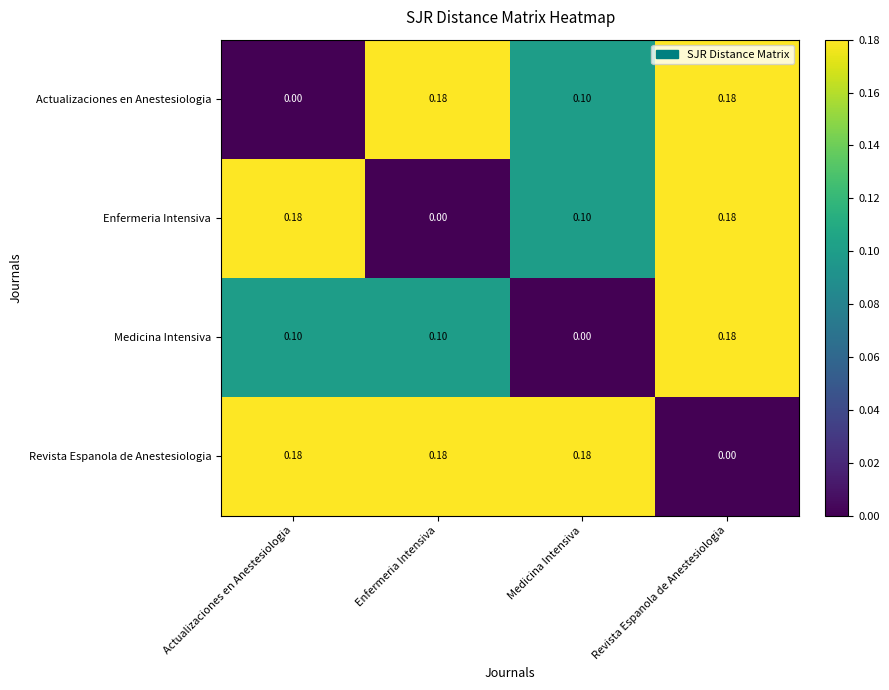

At which label is Medicina Intensiva closest to 0?

Medicina Intensiva